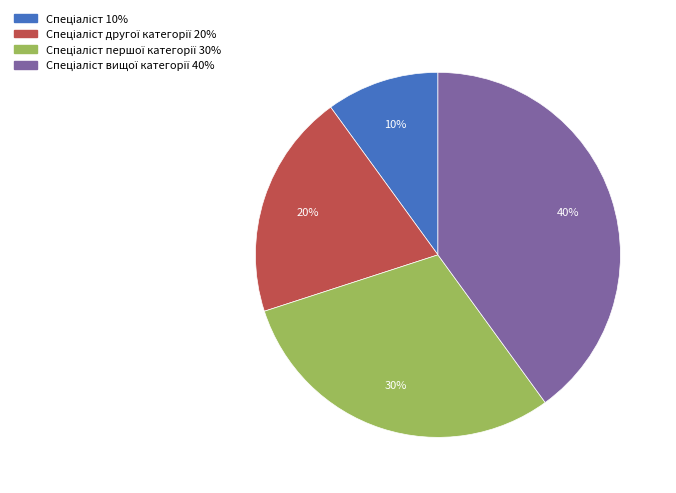

Is there any slice that represents more than half of the pie?

No